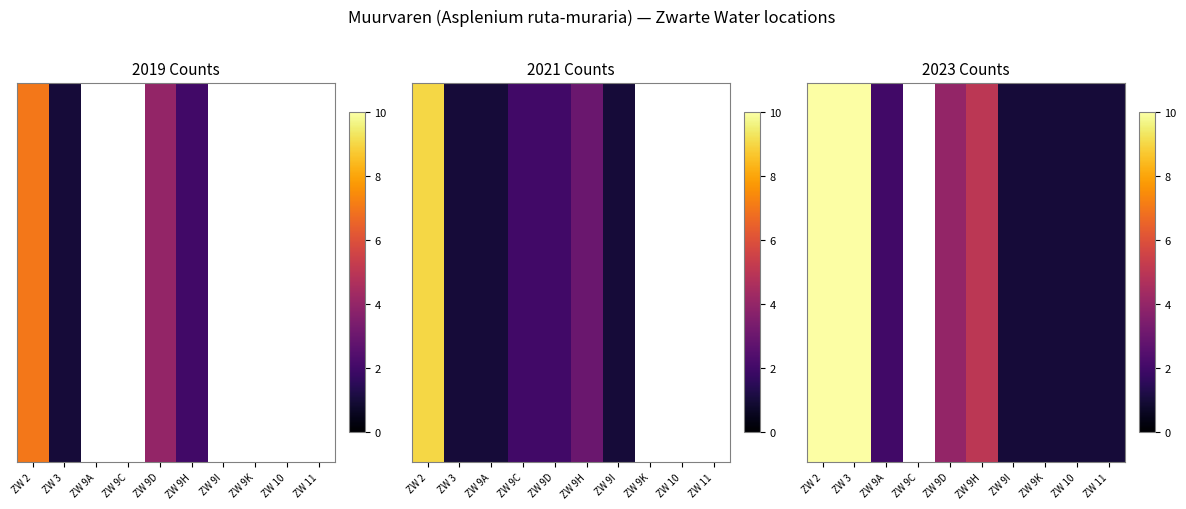

Which series has the largest range (max minus min)?

2023